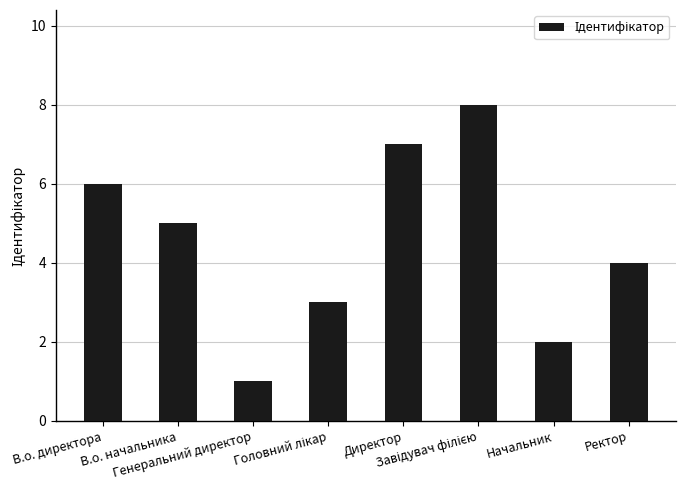

What is the change in value from В.о. директора to Ректор?

-2